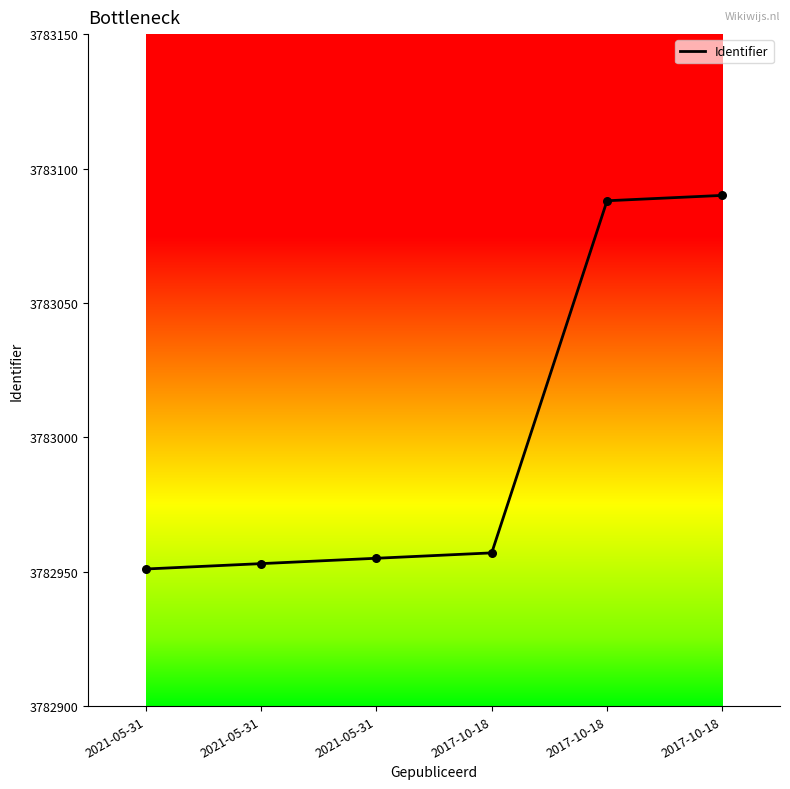

What is the ratio of the value at 2017-10-18 to the value at 2017-10-18?

1.0